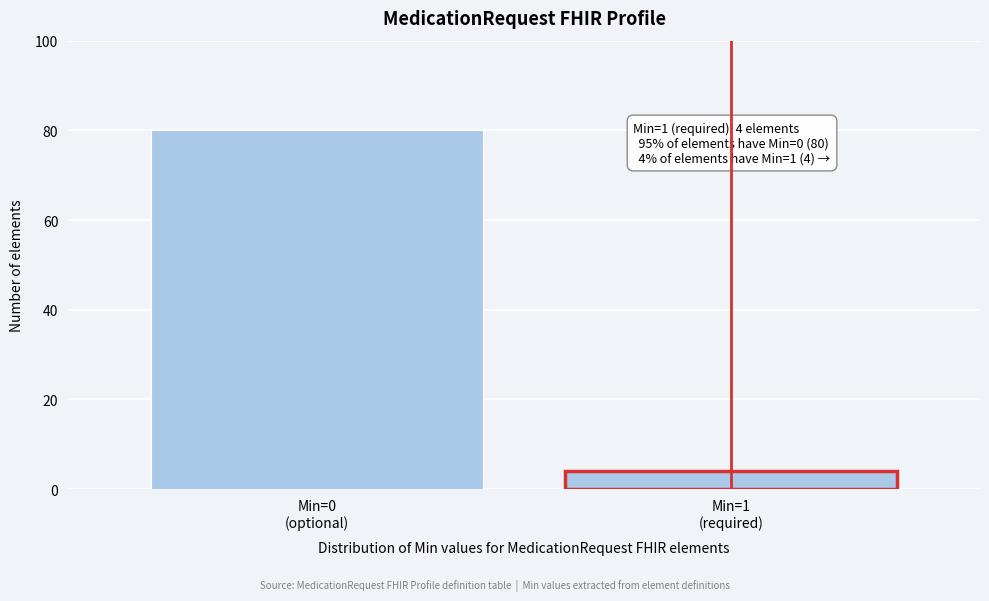

Reading left to right, list all the values displayed in this chart.

80	4